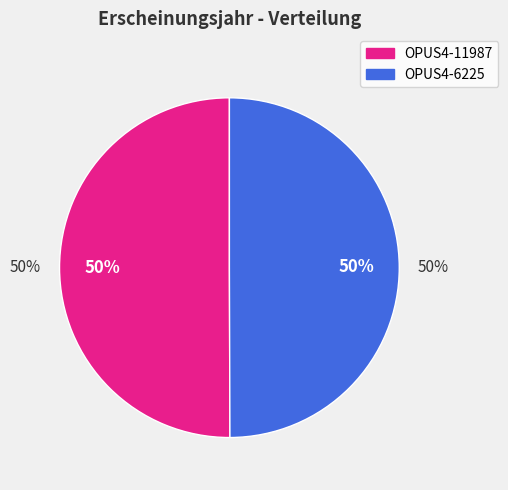

Do OPUS4-11987 and OPUS4-6225 together represent more than half of the pie?

Yes